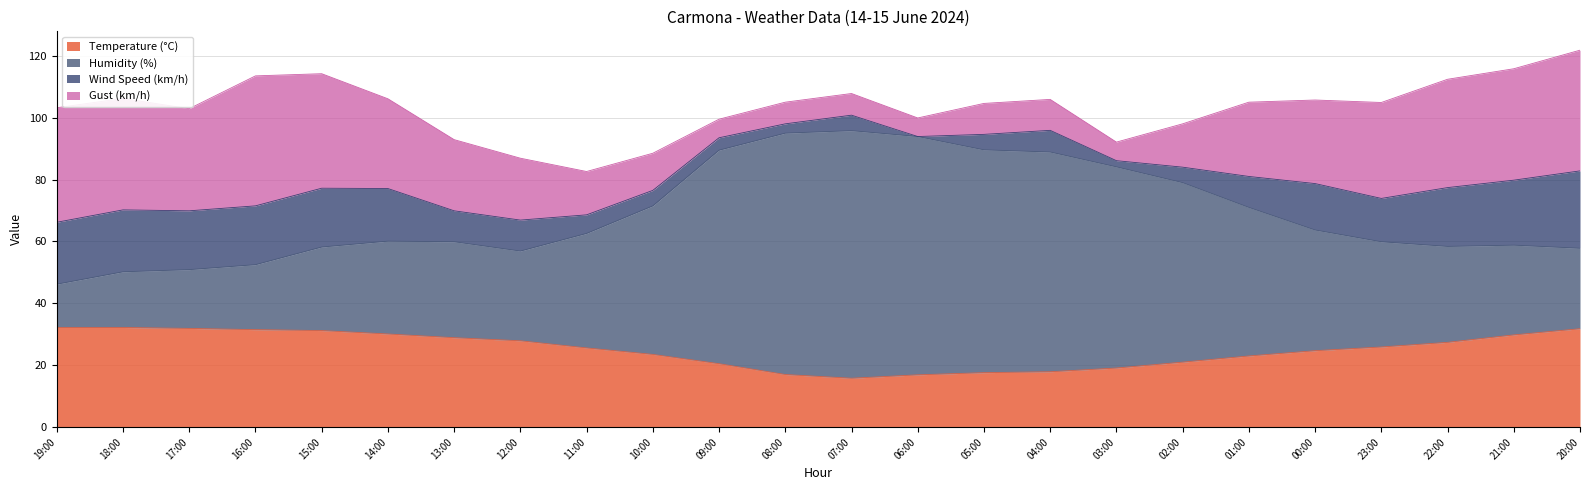

List the labels in order of Humidity (%) value, smallest first.

19:00, 18:00, 17:00, 16:00, 12:00, 20:00, 15:00, 22:00, 21:00, 13:00, 23:00, 14:00, 11:00, 00:00, 01:00, 10:00, 02:00, 03:00, 04:00, 09:00, 05:00, 06:00, 08:00, 07:00